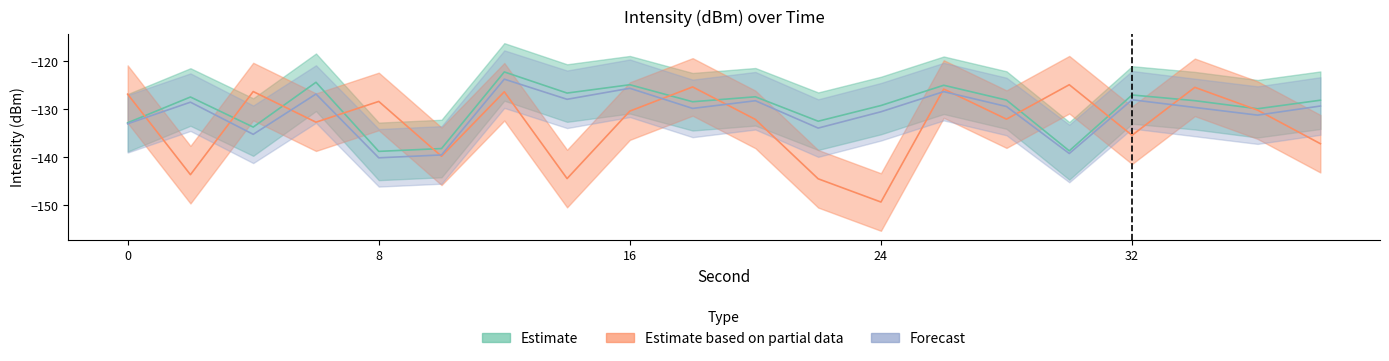

What is the difference between the second highest and minimum values in the Estimate based on partial data series?

24.0